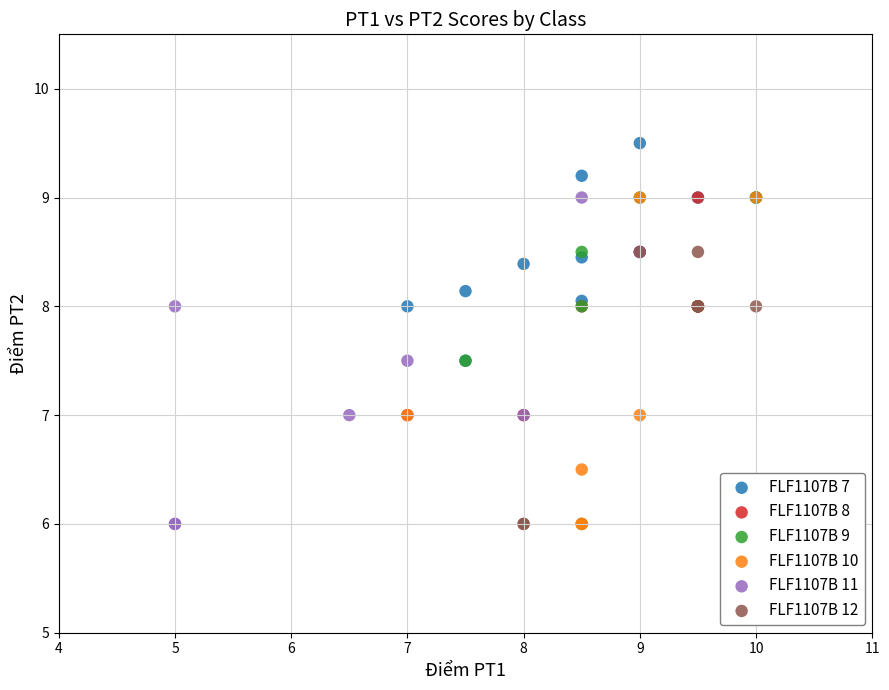

What are all the series names shown in the legend?

FLF1107B 7, FLF1107B 8, FLF1107B 9, FLF1107B 10, FLF1107B 11, FLF1107B 12